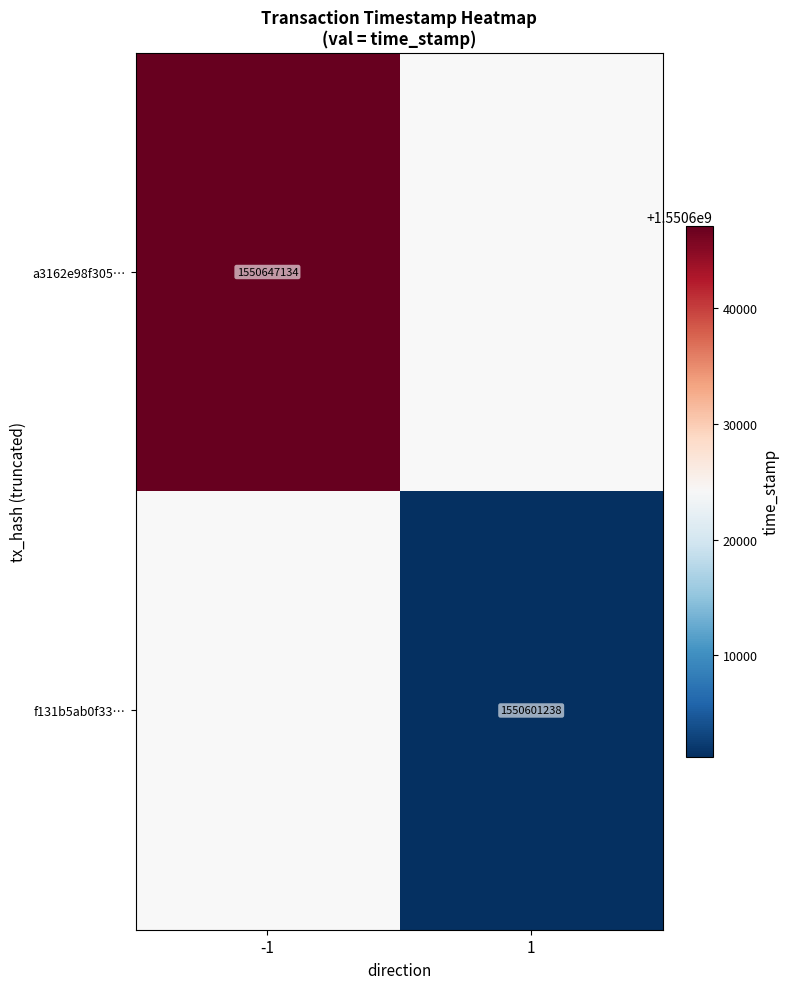

What is the minimum value shown in the chart?

1550601238.0